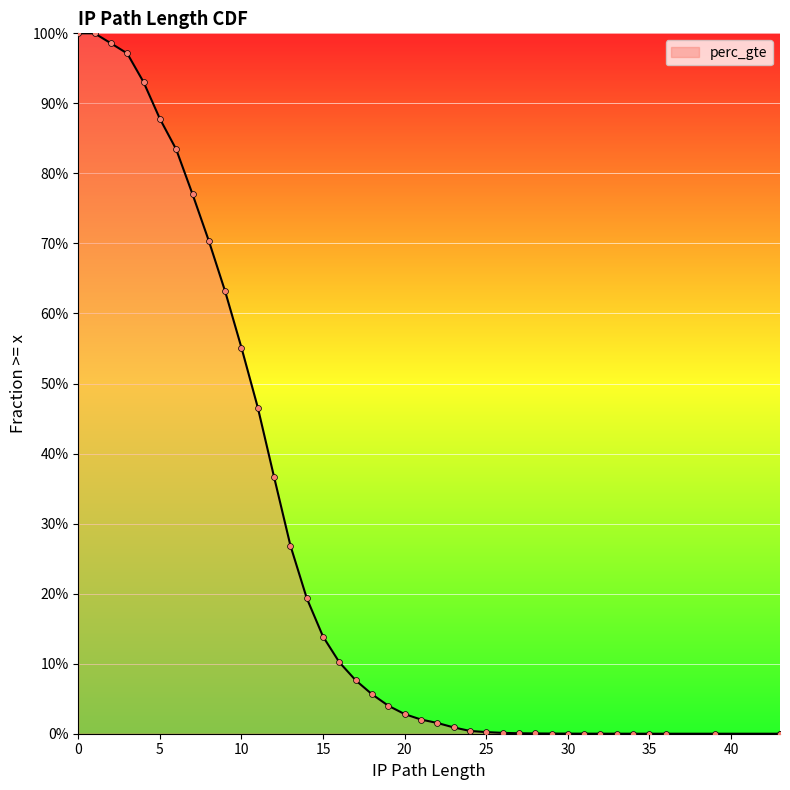

Which has a higher value, 14 or 43?

14